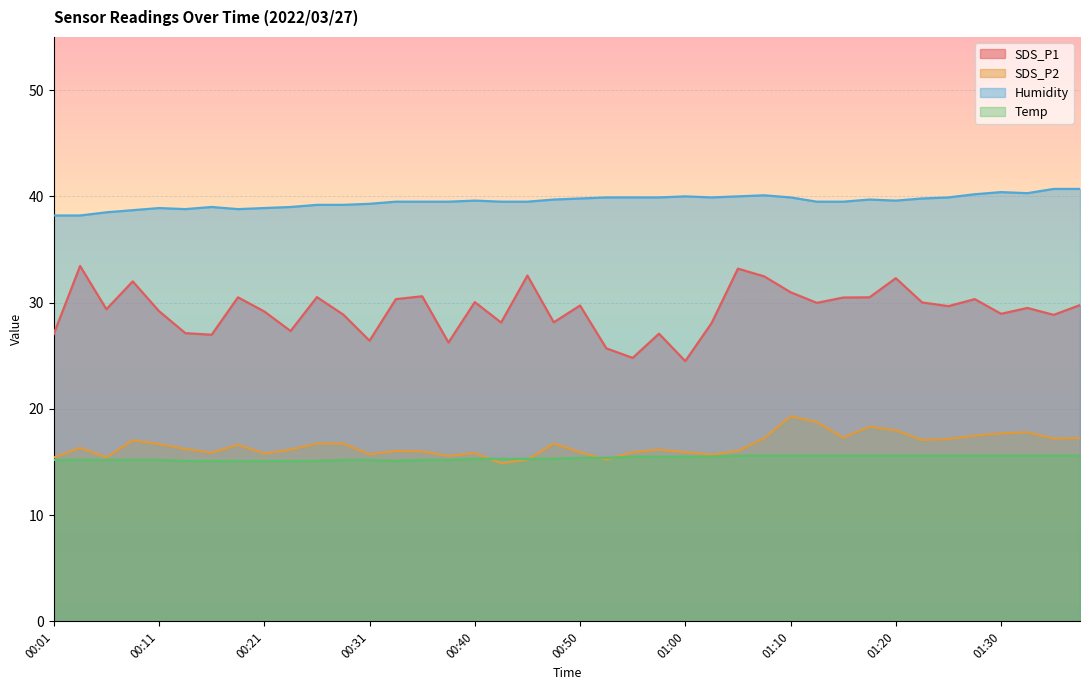

At which label does SDS_P2 first exceed 16?

00:03